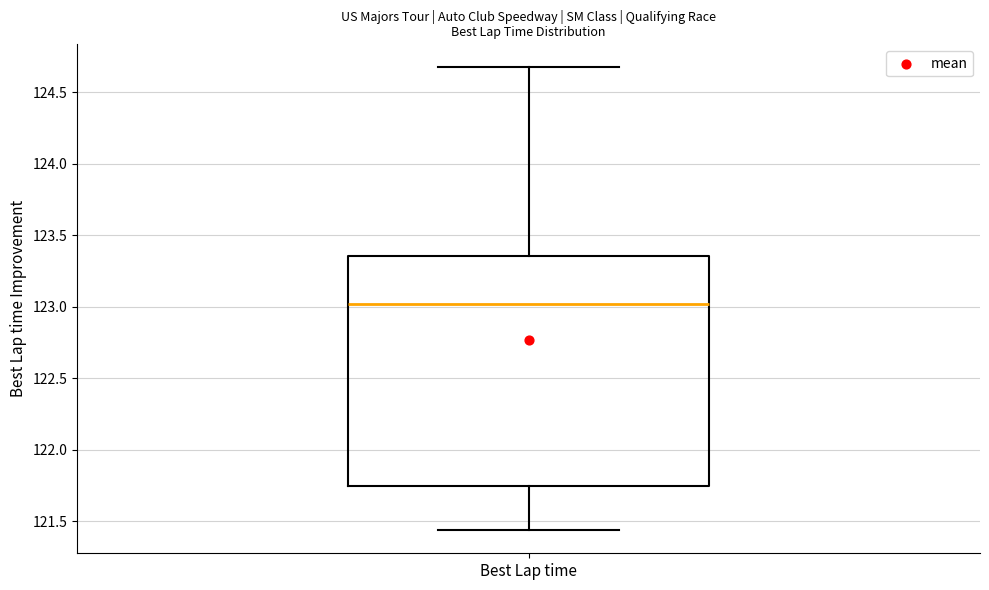

Transcribe this box plot: give where the median line is, the range the box spans, and where the two whiskers end, as read against the y-axis. The values are not printed on the chart, so give them approximately, as read against the axis.

median 123.00, box 121.75 to 123.35, whiskers 121.45 to 124.65